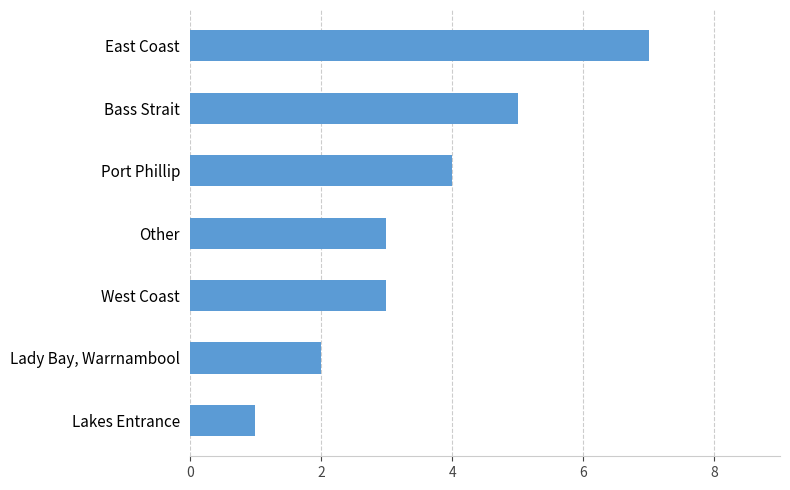

Which category has the lowest value across all series?

Lakes Entrance